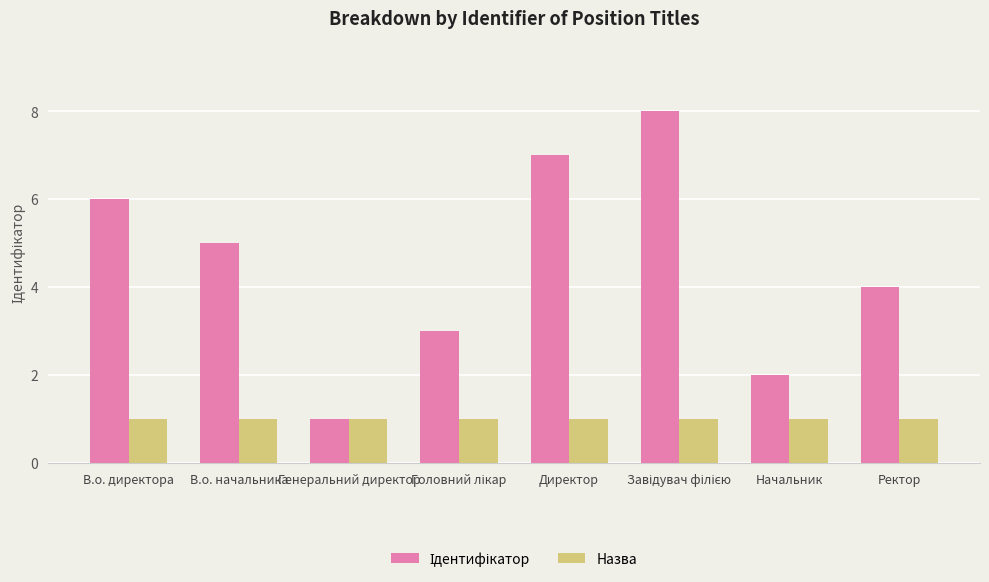

What is the label of the 2nd bar from the right?

Начальник